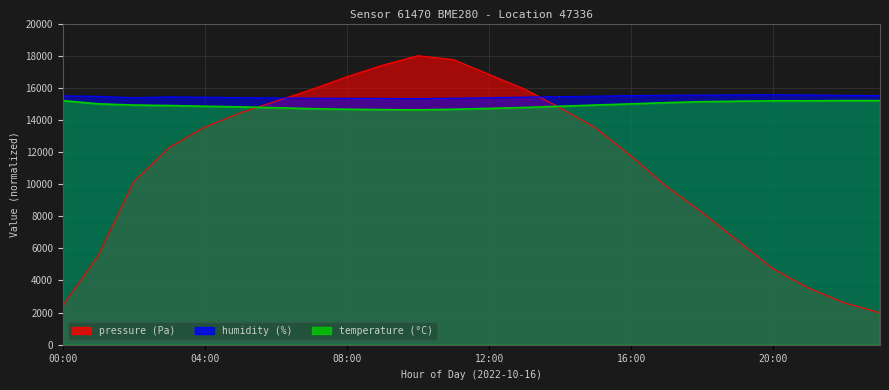

What are all the series names shown in the legend?

pressure, humidity, temperature